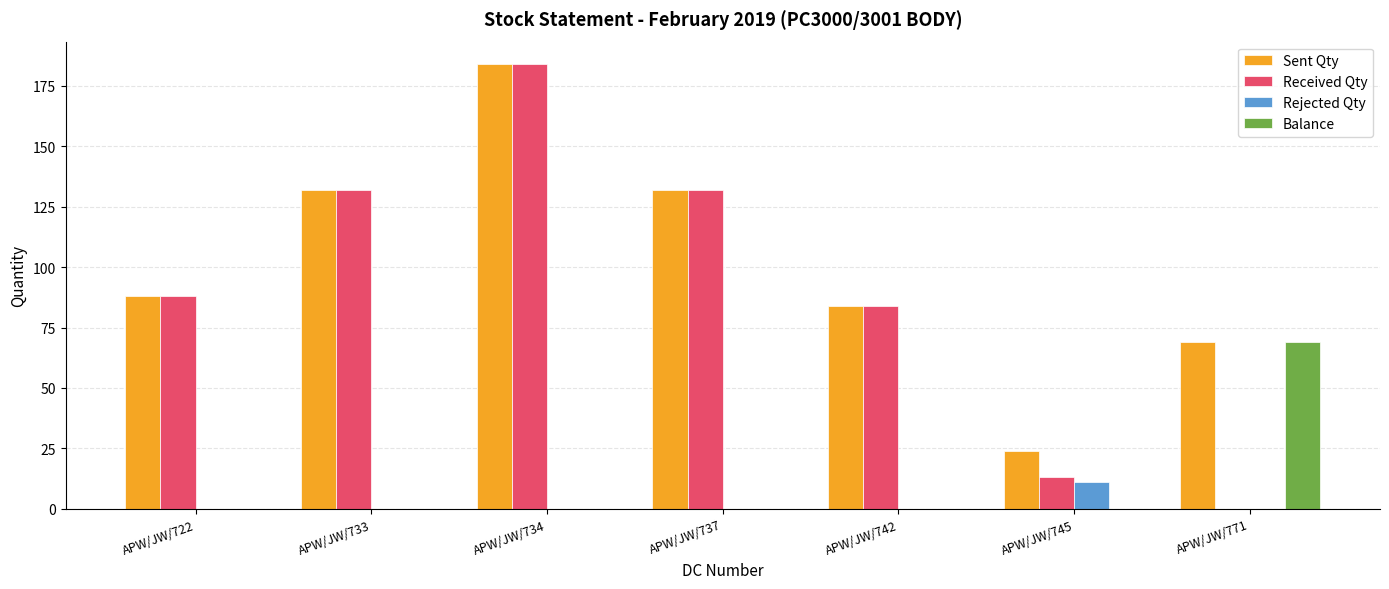

The Sent Qty series shows 45 at APW/JW/771. True or false?

False